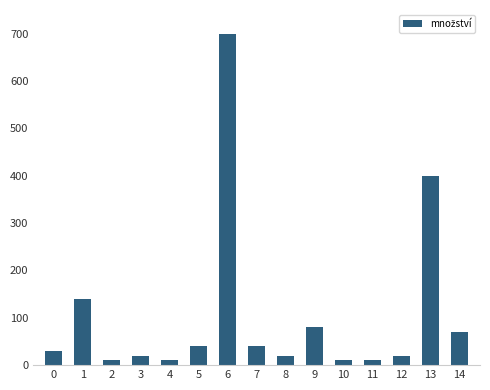

How many values are below 30?

7